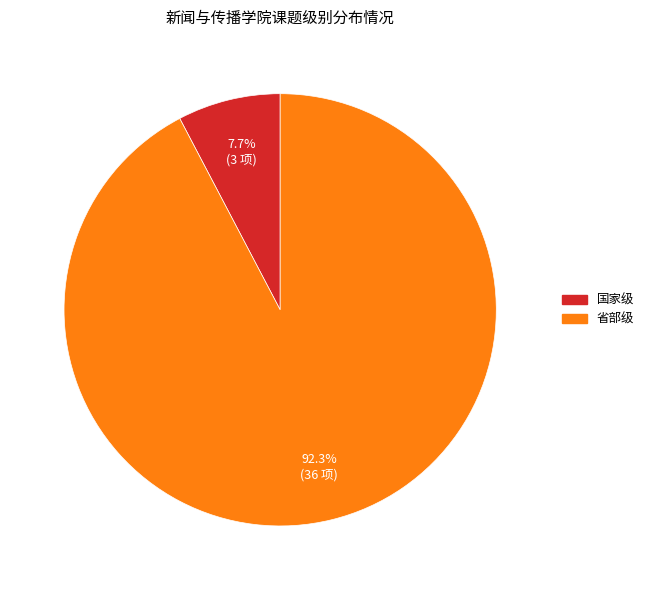

To the nearest percent, what is the difference between the 省部级 and 国家级 slice percentages?

85%